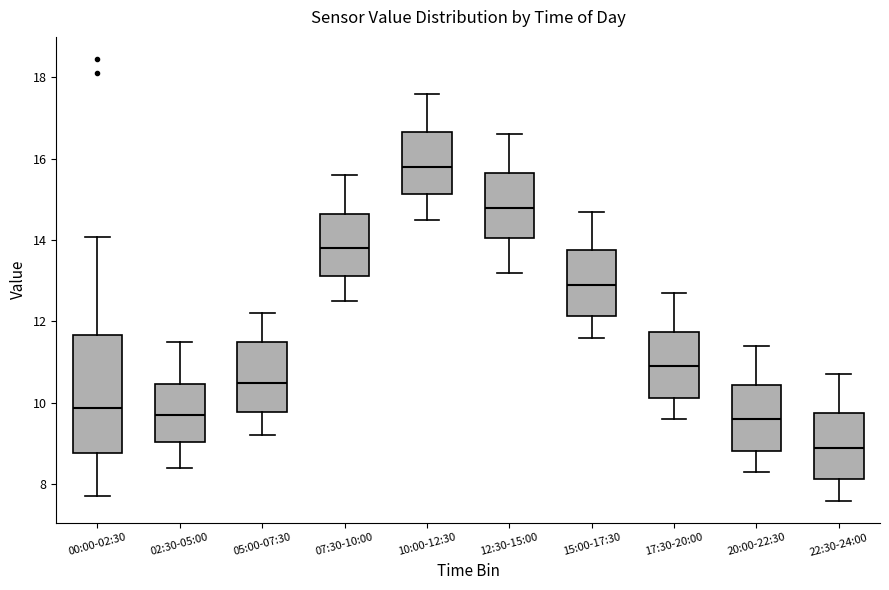

Which box has the highest median line?

10:00-12:30